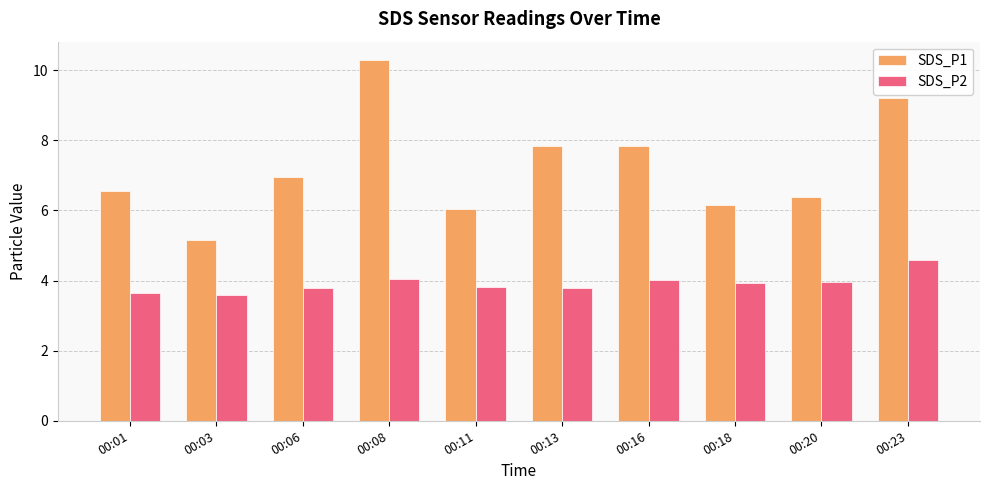

What is the minimum value for SDS_P1?

5.2